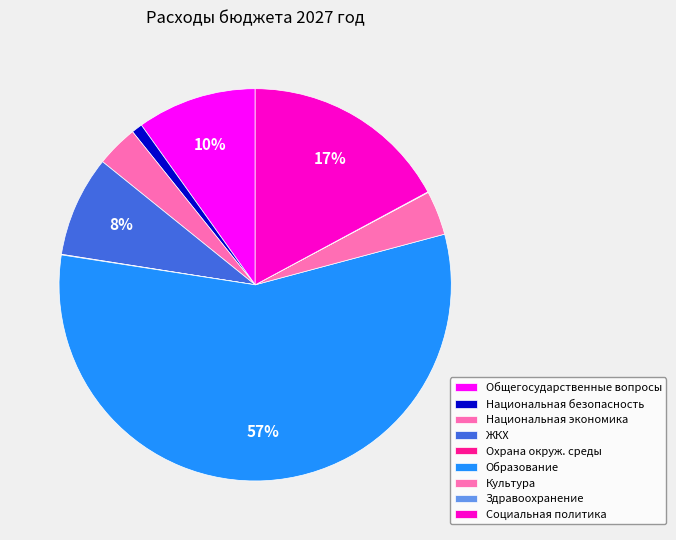

Count the number of slices in the pie.

9